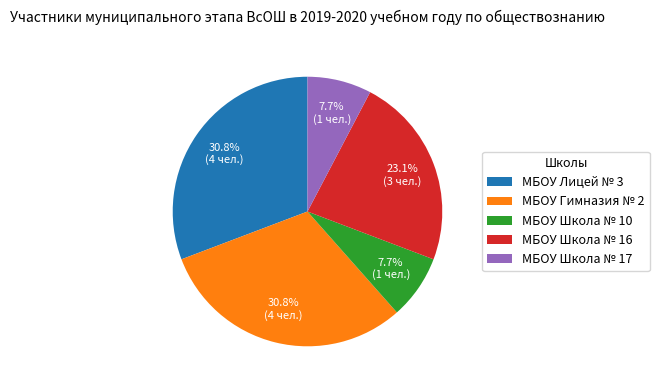

Does any single category account for the majority?

No